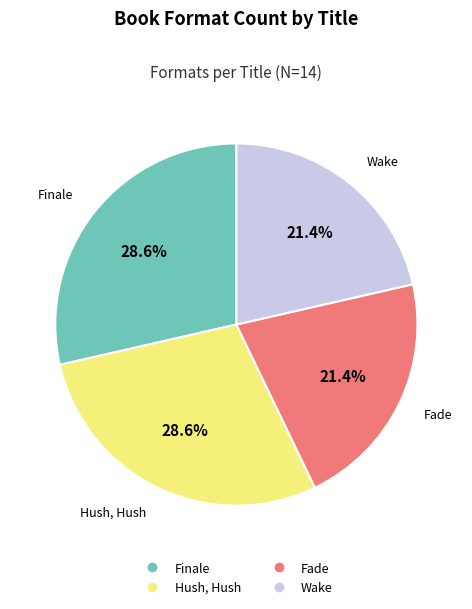

Combined, what portion of the pie is Wake and Finale?

50.0%